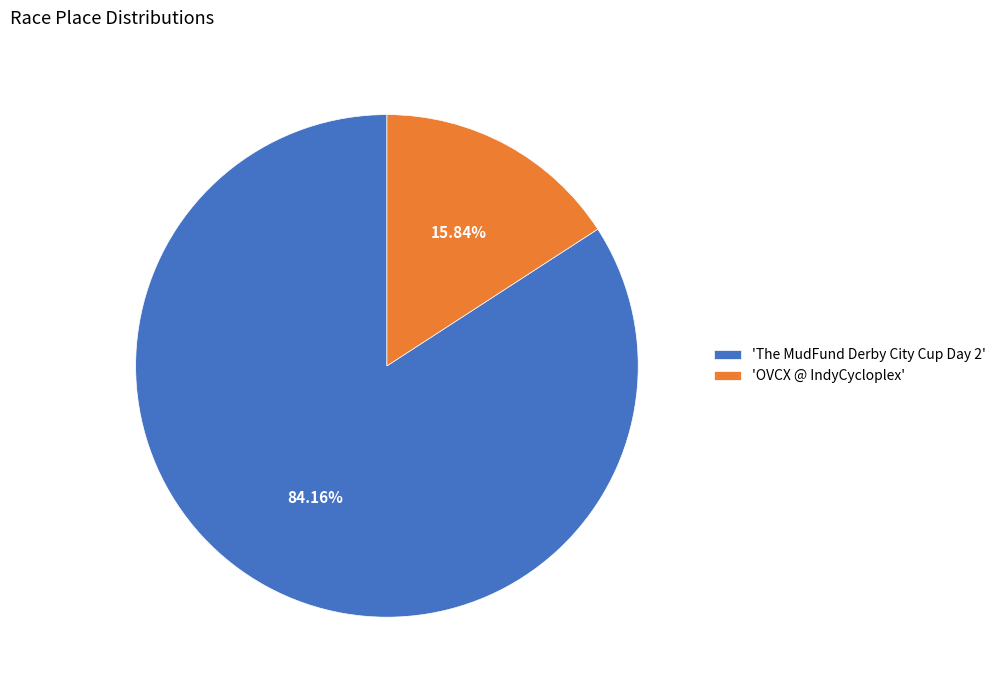

Which slice is the smallest?

'OVCX @ IndyCycloplex'